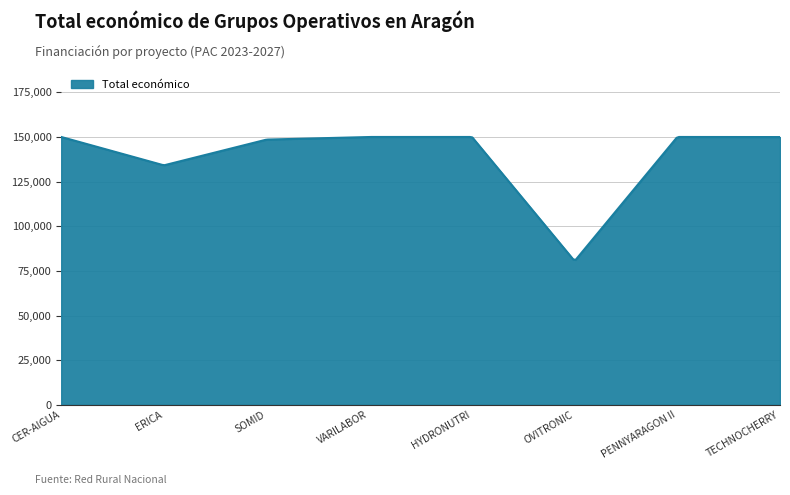

What is the minimum value shown in the chart?

81195.3